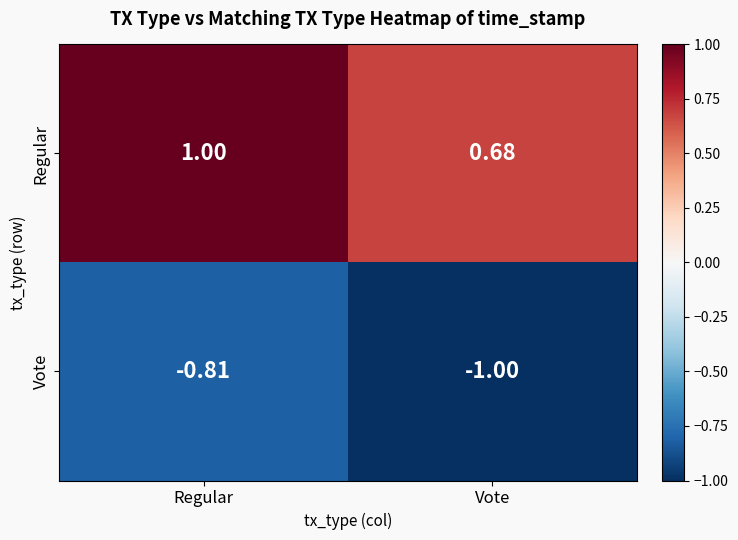

Which label corresponds to the smallest value in the chart?

Vote